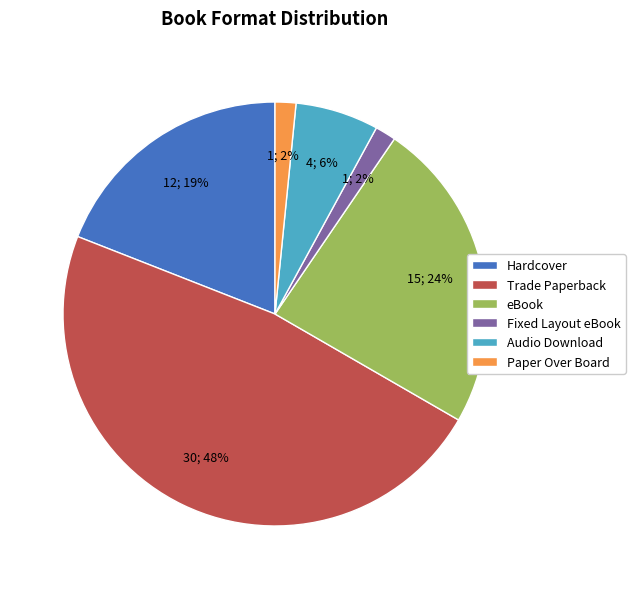

What is the largest slice in the pie chart?

Trade Paperback